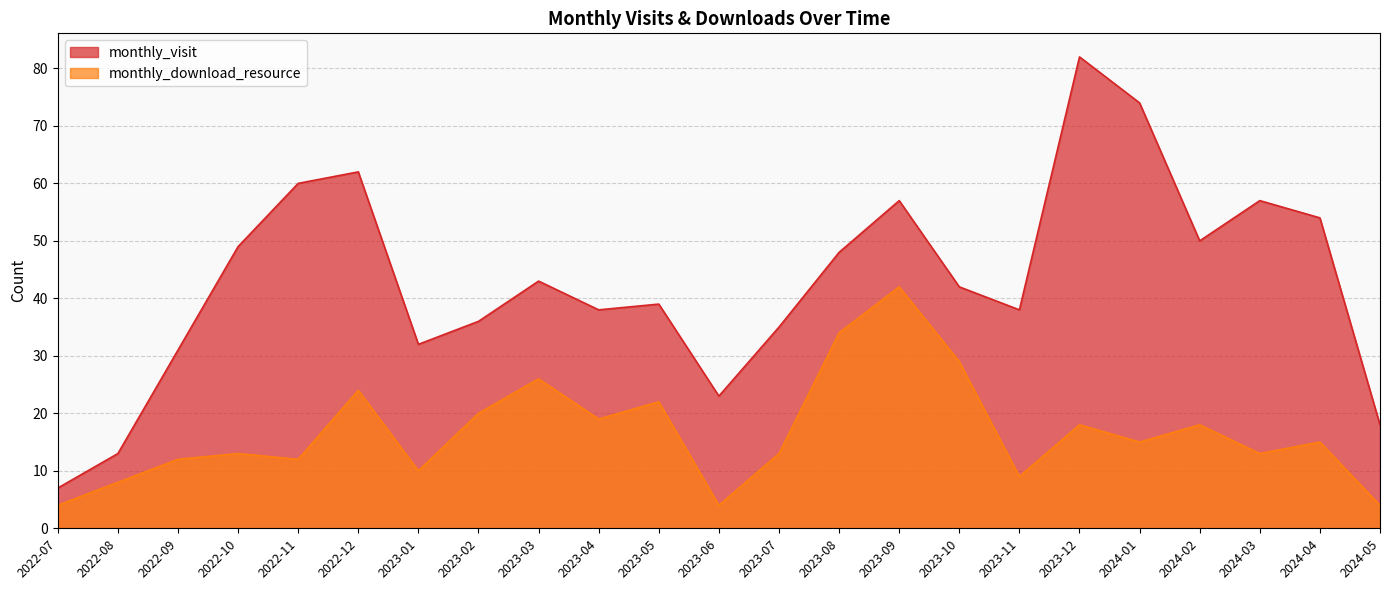

Reading left to right, transcribe all the data shown in this chart.

monthly_visit: 2022-07=7	2022-08=13	2022-09=31	2022-10=49	2022-11=60	2022-12=62	2023-01=32	2023-02=36	2023-03=43	2023-04=38	2023-05=39	2023-06=23	2023-07=35	2023-08=48	2023-09=57	2023-10=42	2023-11=38	2023-12=82	2024-01=74	2024-02=50	2024-03=57	2024-04=54	2024-05=18
monthly_download_resource: 2022-07=4	2022-08=8	2022-09=12	2022-10=13	2022-11=12	2022-12=24	2023-01=10	2023-02=20	2023-03=26	2023-04=19	2023-05=22	2023-06=4	2023-07=13	2023-08=34	2023-09=42	2023-10=29	2023-11=9	2023-12=18	2024-01=15	2024-02=18	2024-03=13	2024-04=15	2024-05=4